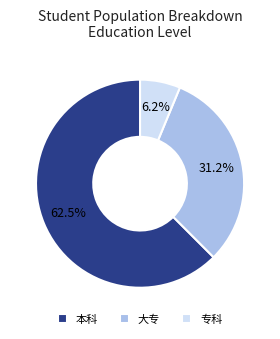

Which slice is the smallest?

专科